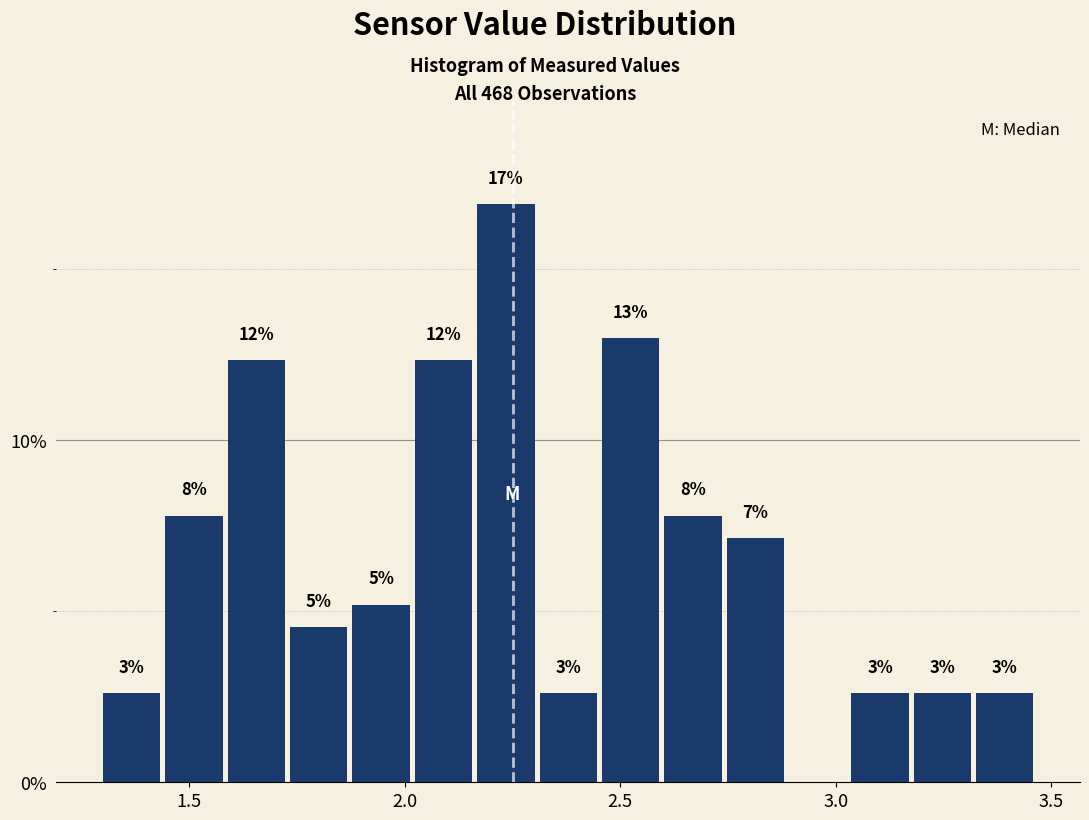

Read against the x-axis, roughly where is the centre of the tallest bar?

2.25